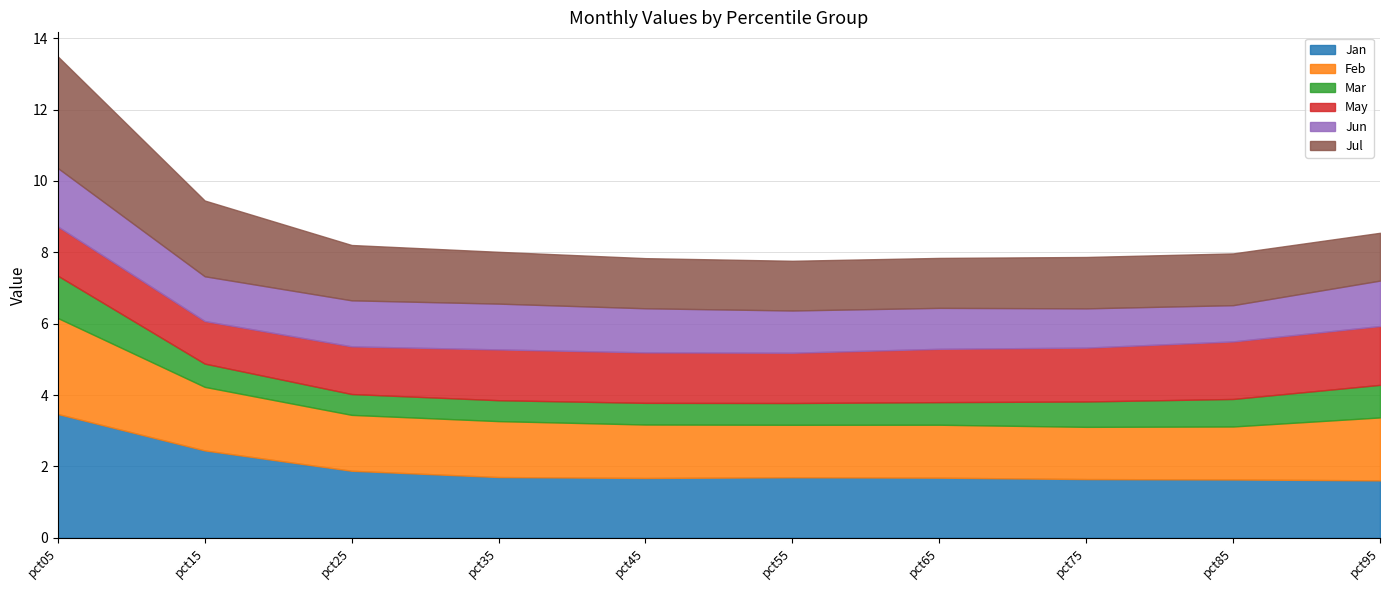

What is the spread (max minus min) of values at pct55?

1.1